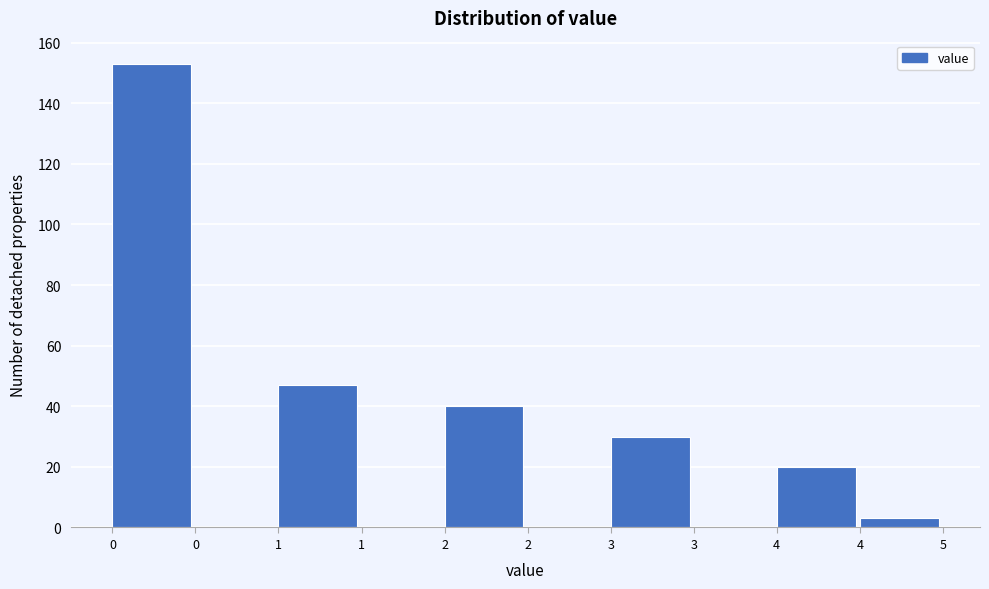

Count the number of categories in the chart.

10